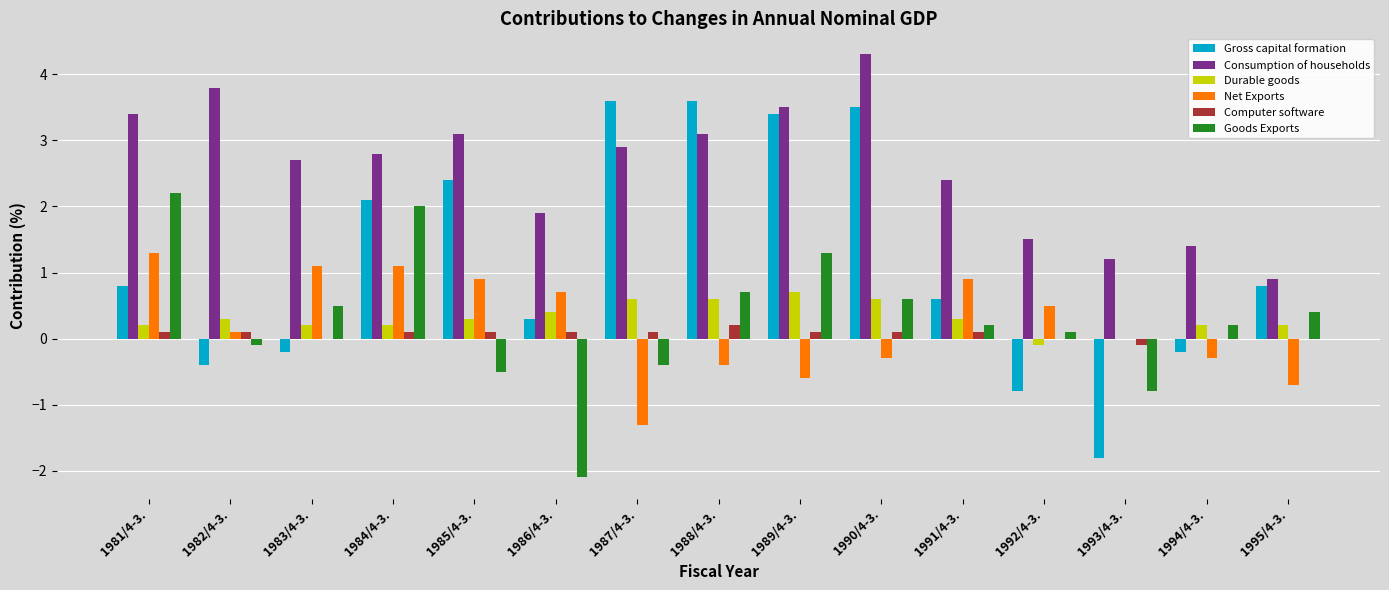

Which series has the widest spread of values?

Gross capital formation